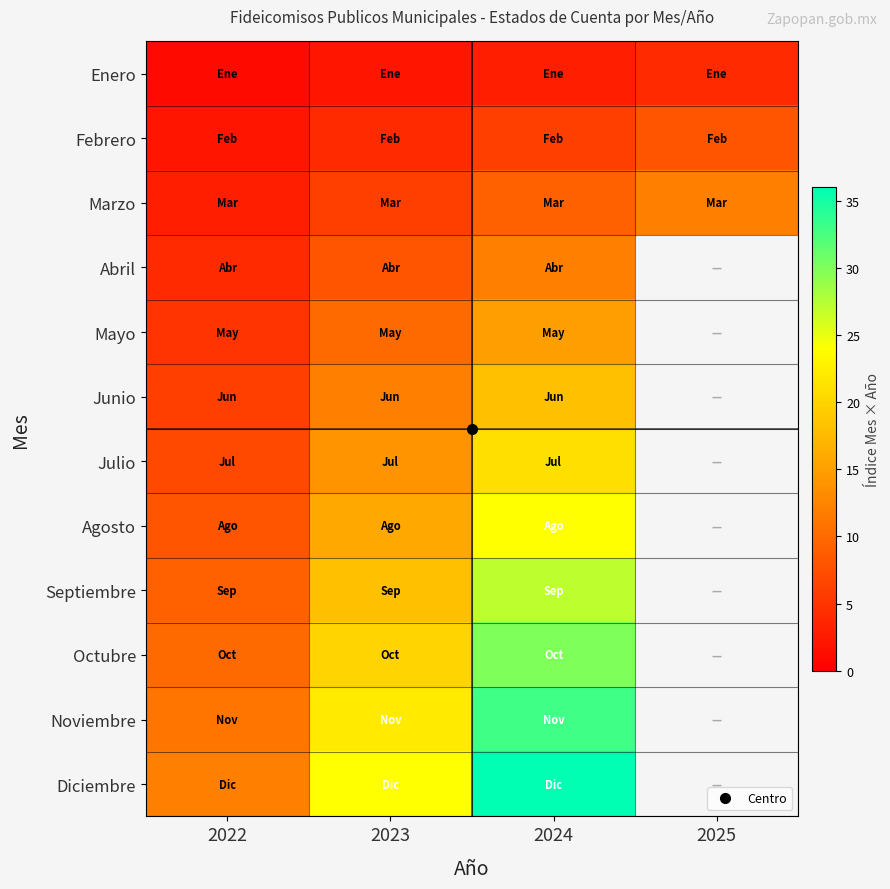

What is the approximate value of Diciembre at 2023?

24.0